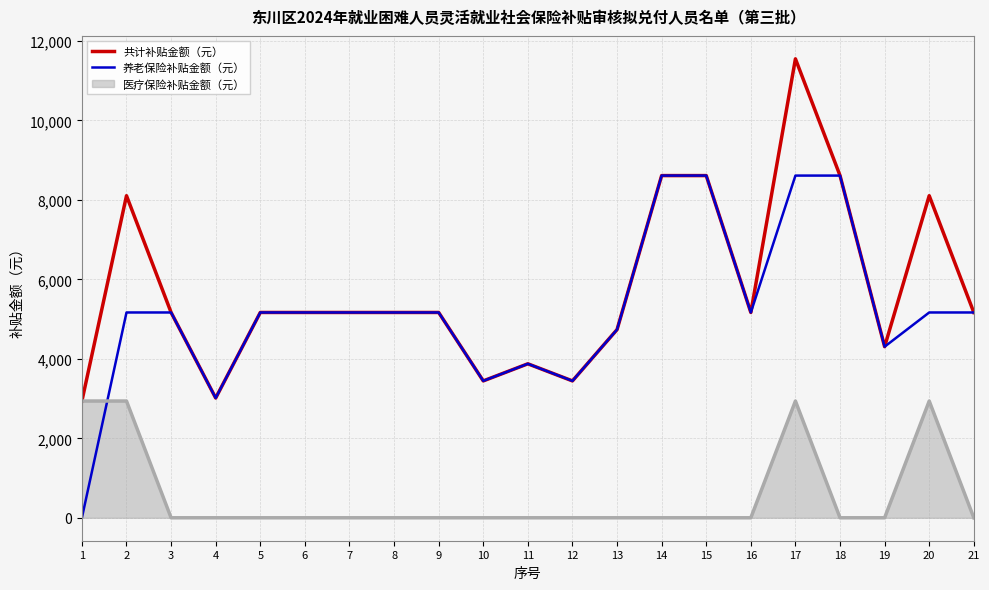

List the series in order of their peak value, highest first.

共计补贴金额（元）, 养老保险补贴金额（元）, 医疗保险补贴金额（元）